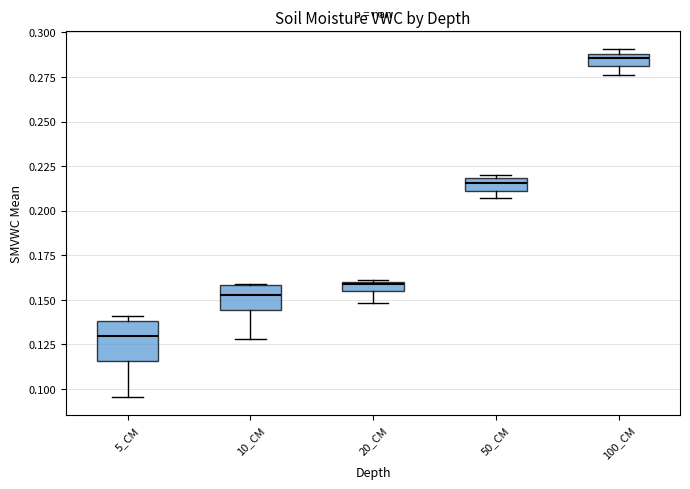

Where is the upper edge of the box for 10_CM on the y-axis? The values are not printed on the chart, so give them approximately, as read against the axis.

0.160